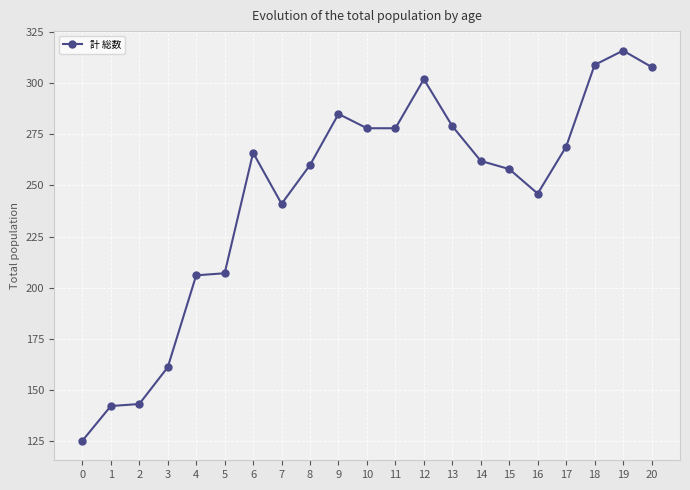

How many values are below 262?

10